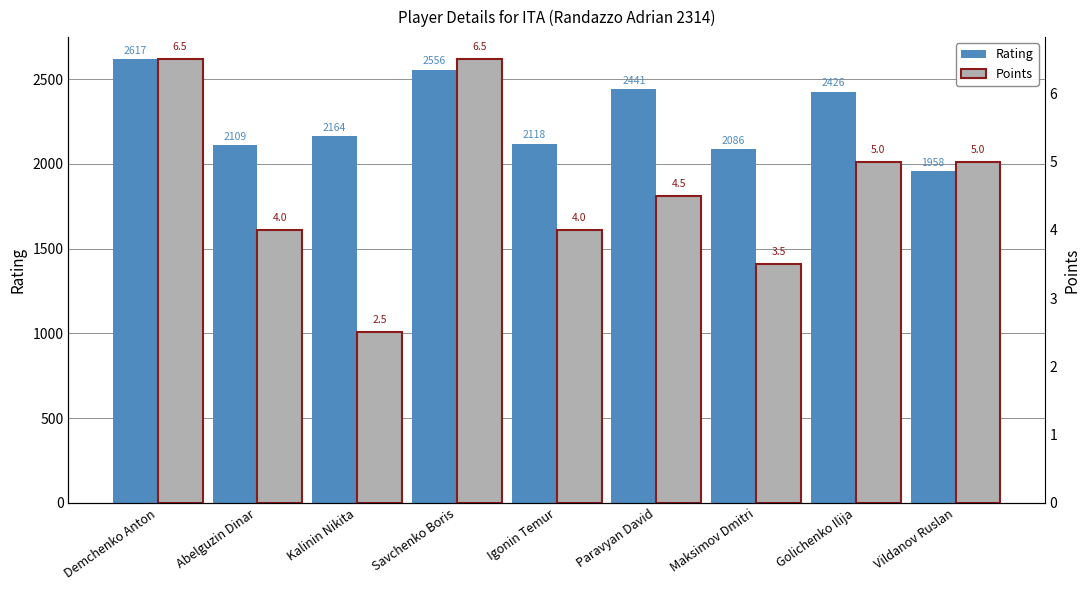

What is the difference between the second highest and minimum values in the Rating series?

598.0